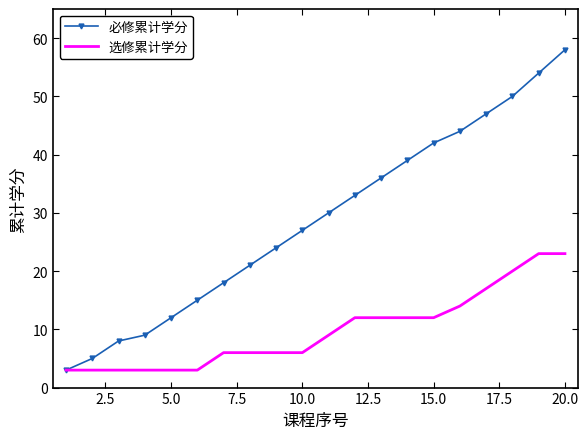

How many values in the 必修累计学分 series are below 30?

10